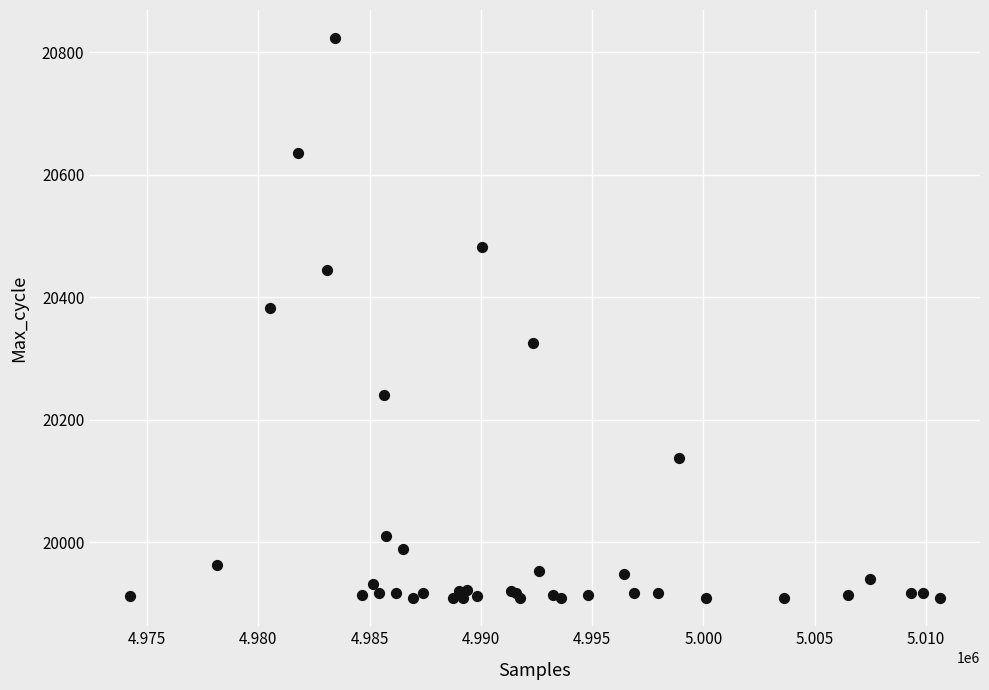

What Y value in the scatter plot is closest to 20366?

20382